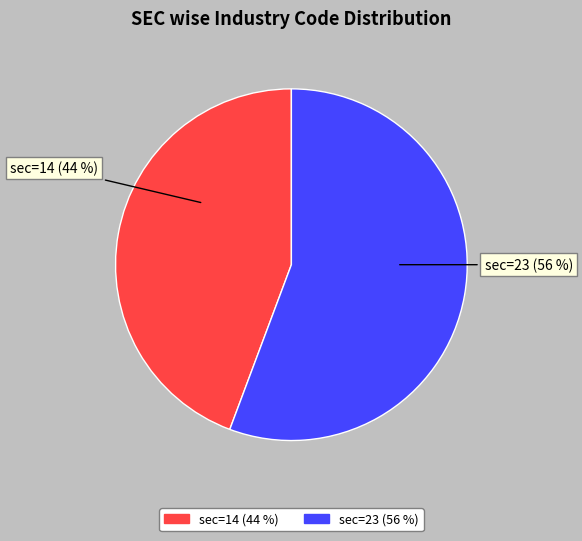

To the nearest percent, what portion does sec=14 (44 %) represent?

44%